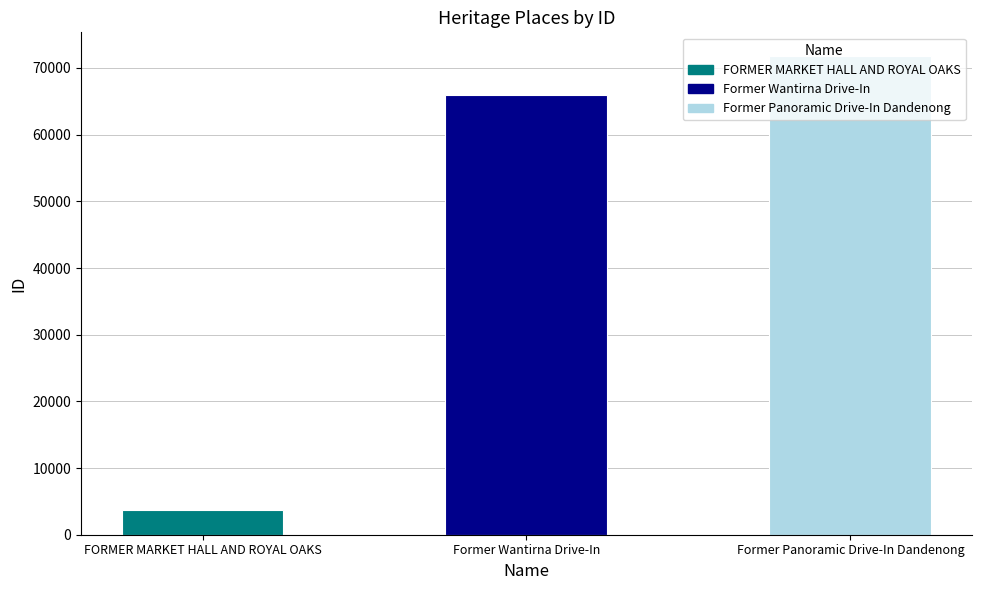

The chart shows a value of 117749 at Former Wantirna Drive-In. True or false?

False